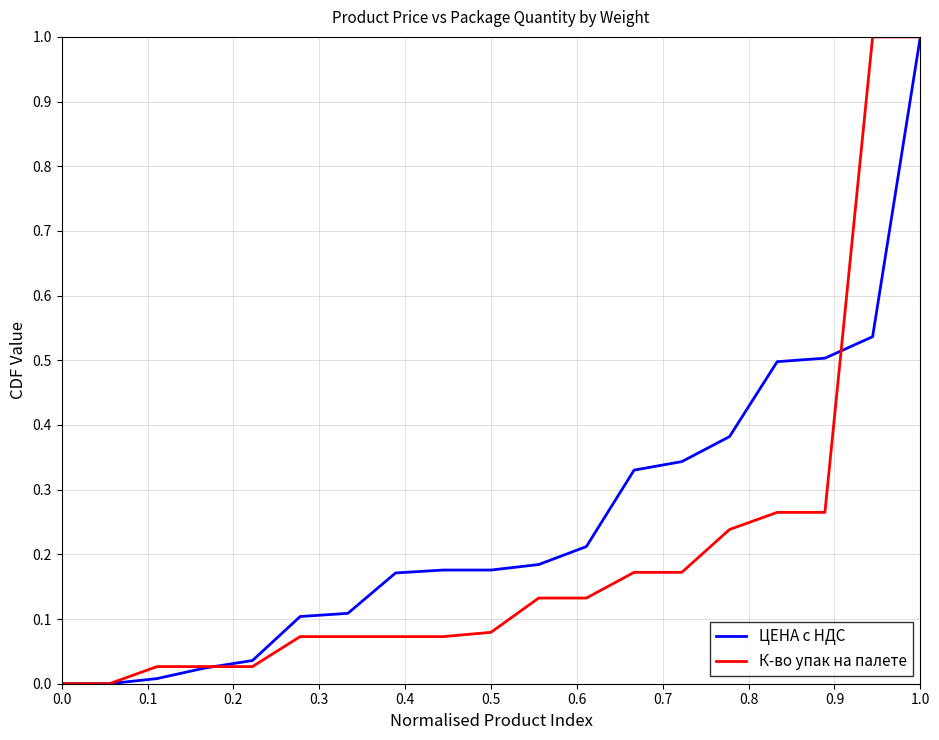

List the series in order of their overall mean, lowest first.

К-во упак на палете, ЦЕНА с НДС